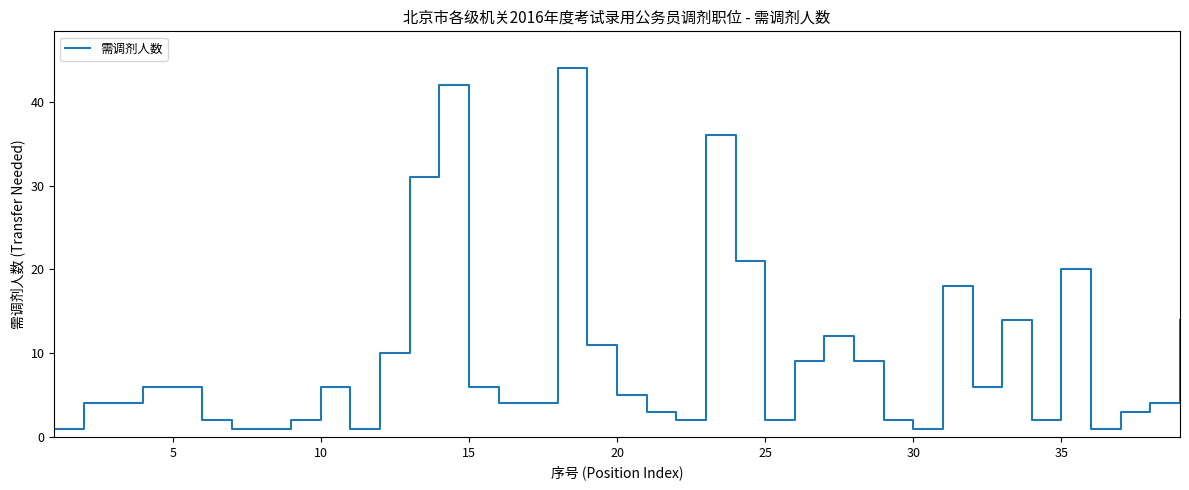

What is the maximum value shown in the chart?

44